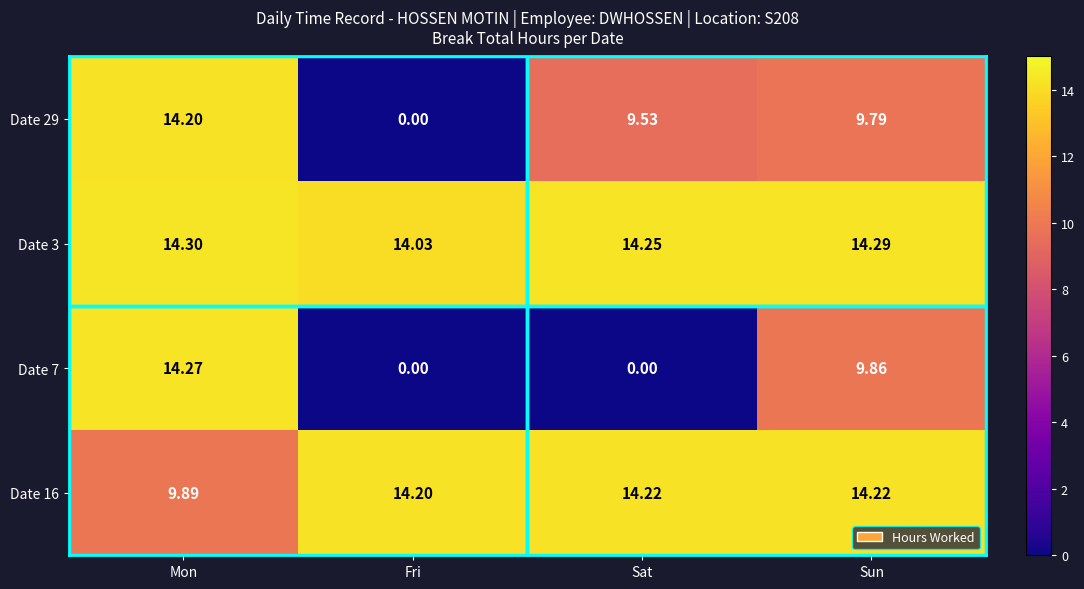

At which category is the sum across all series the highest?

Mon